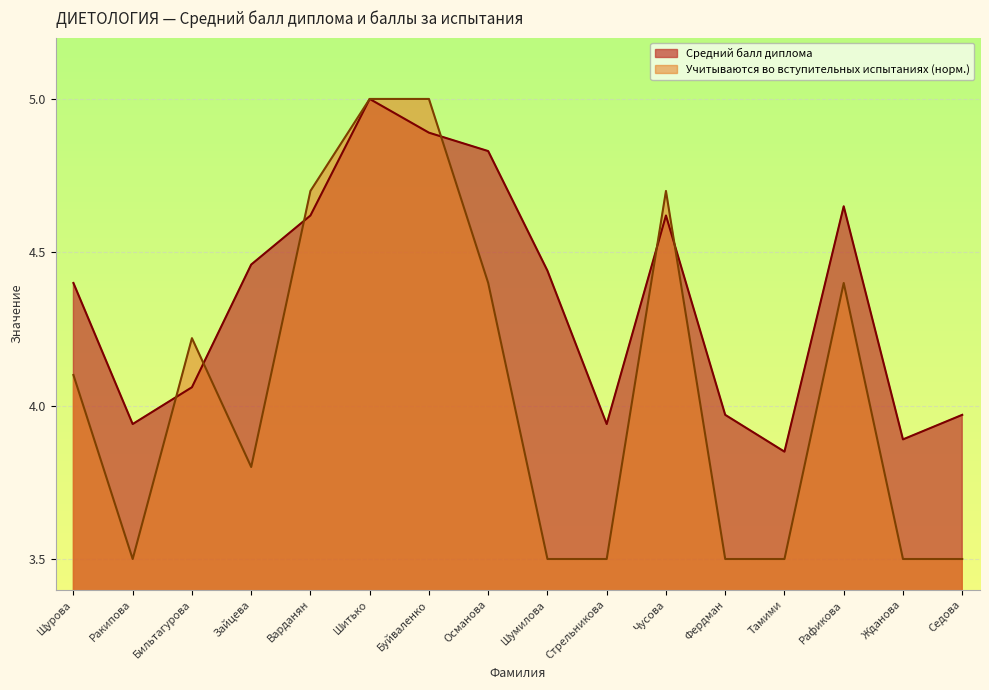

Rank the series at Буйваленко from lowest to highest value.

Средний балл диплома, Учитываются во вступительных испытаниях (норм.)